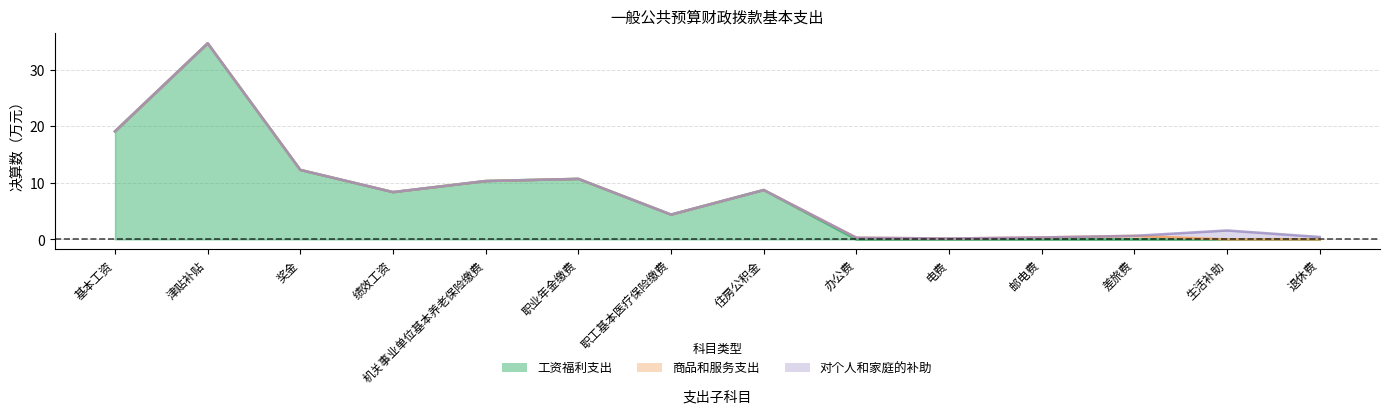

What is the average value of the 对个人和家庭的补助 series?

0.1